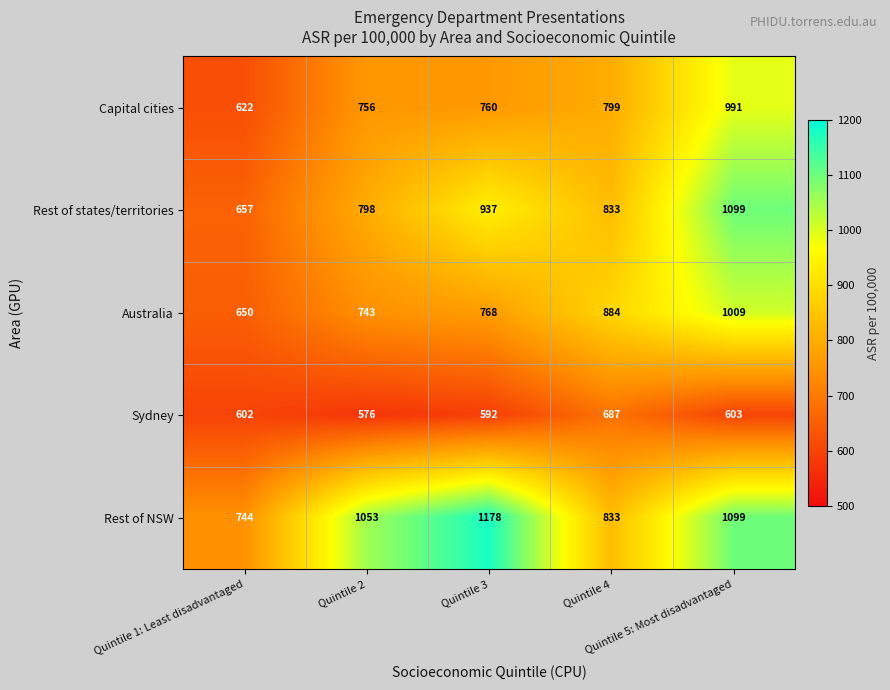

What is the difference between the maximum and minimum values in the Rest of NSW series?

434